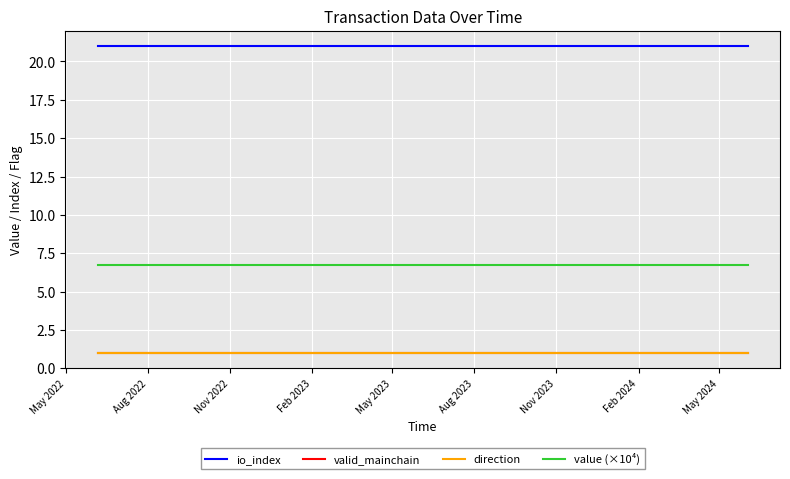

Is this an area chart (filled region under the line)?

No